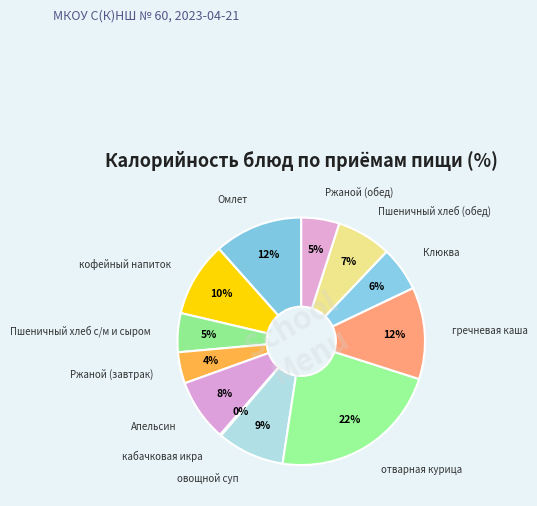

To the nearest percent, what percentage of the pie is Омлет?

12%